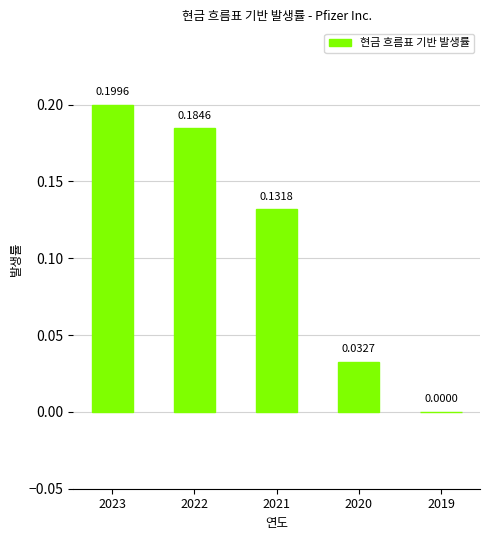

Are the bars horizontal?

No